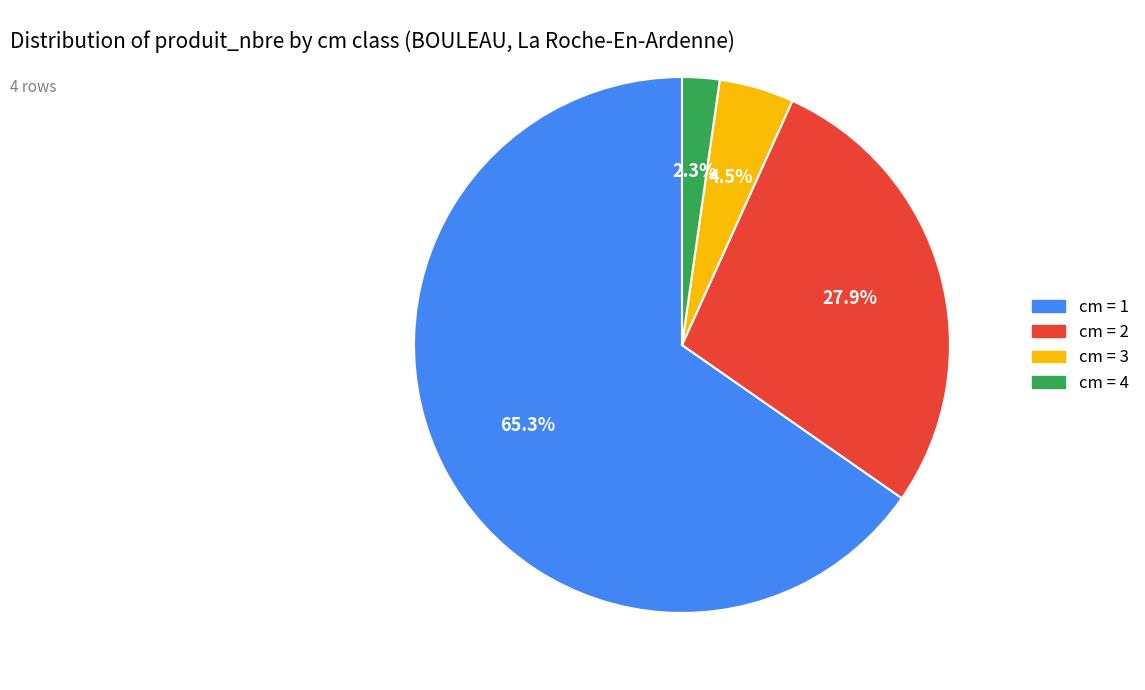

Is there a majority slice in this chart?

Yes